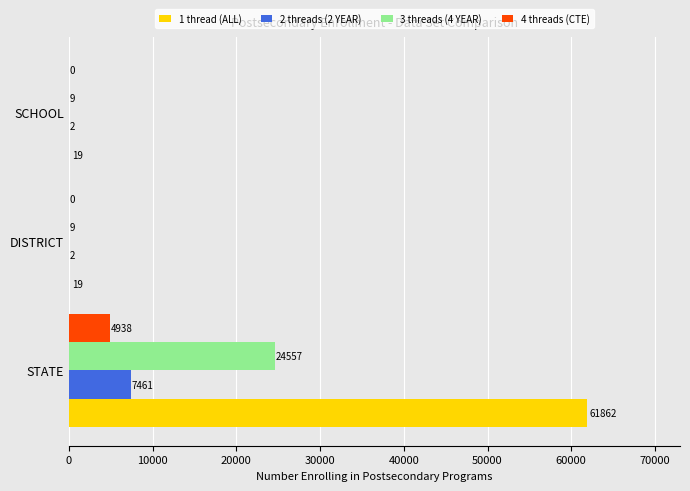

How many 2 threads (2 YEAR) values are between 2 and 7461?

3